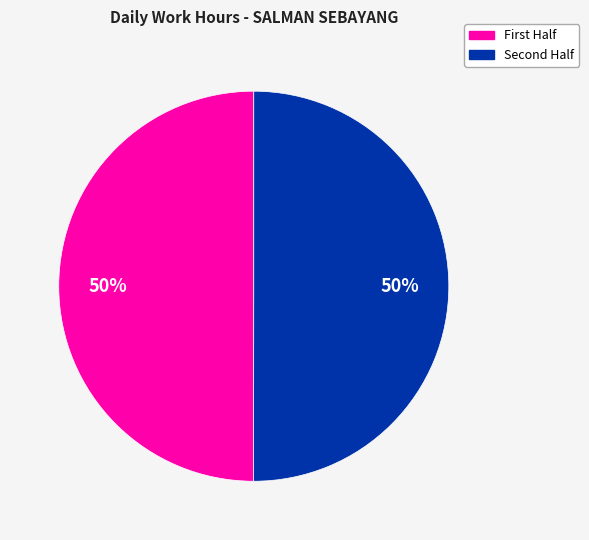

To the nearest percent, what is the average slice percentage?

50%